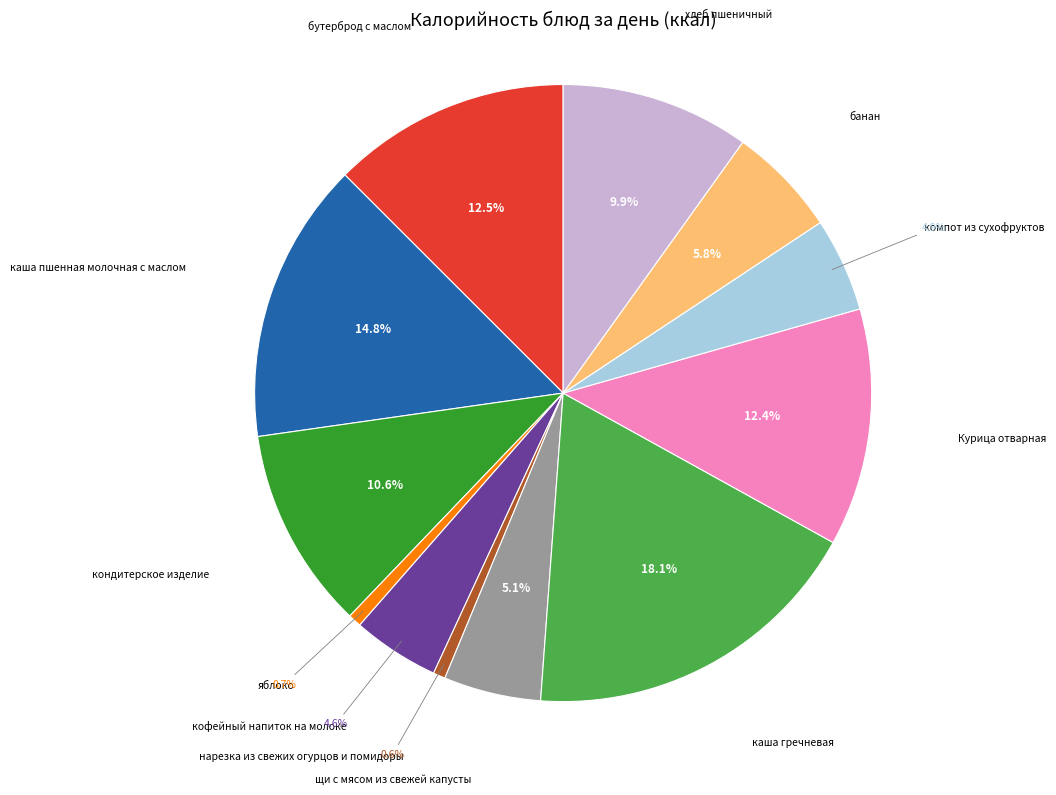

Between щи с мясом из свежей капусты and Курица отварная, which is larger?

Курица отварная